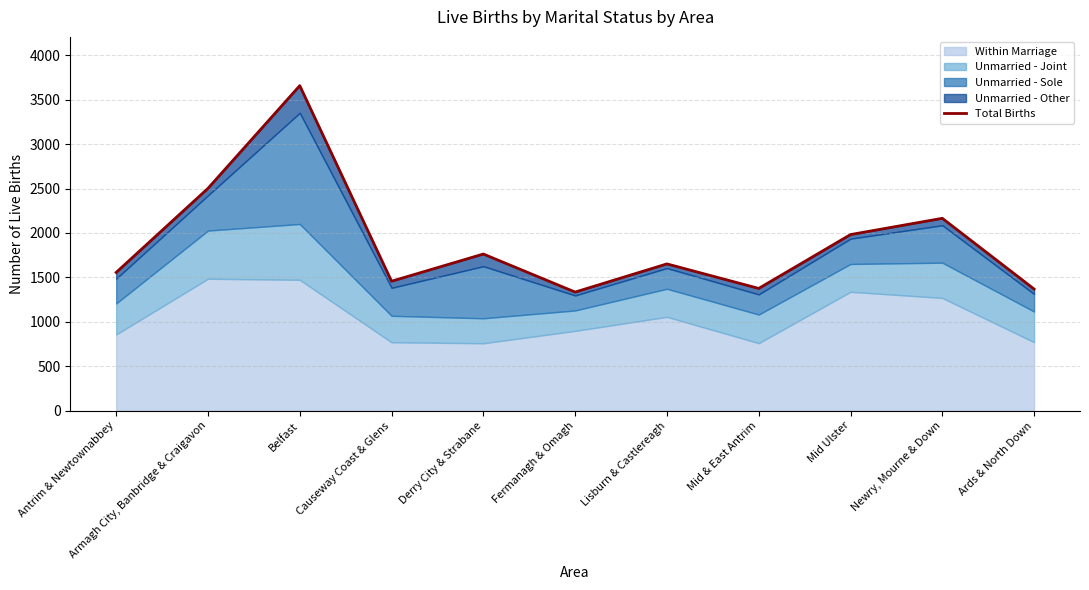

The chart shows a value of 2502 at Armagh City, Banbridge & Craigavon. True or false?

True